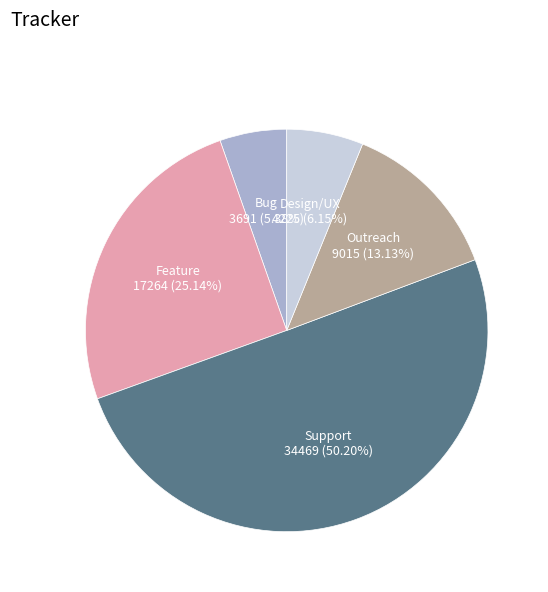

Between Feature and Support, which is larger?

Support